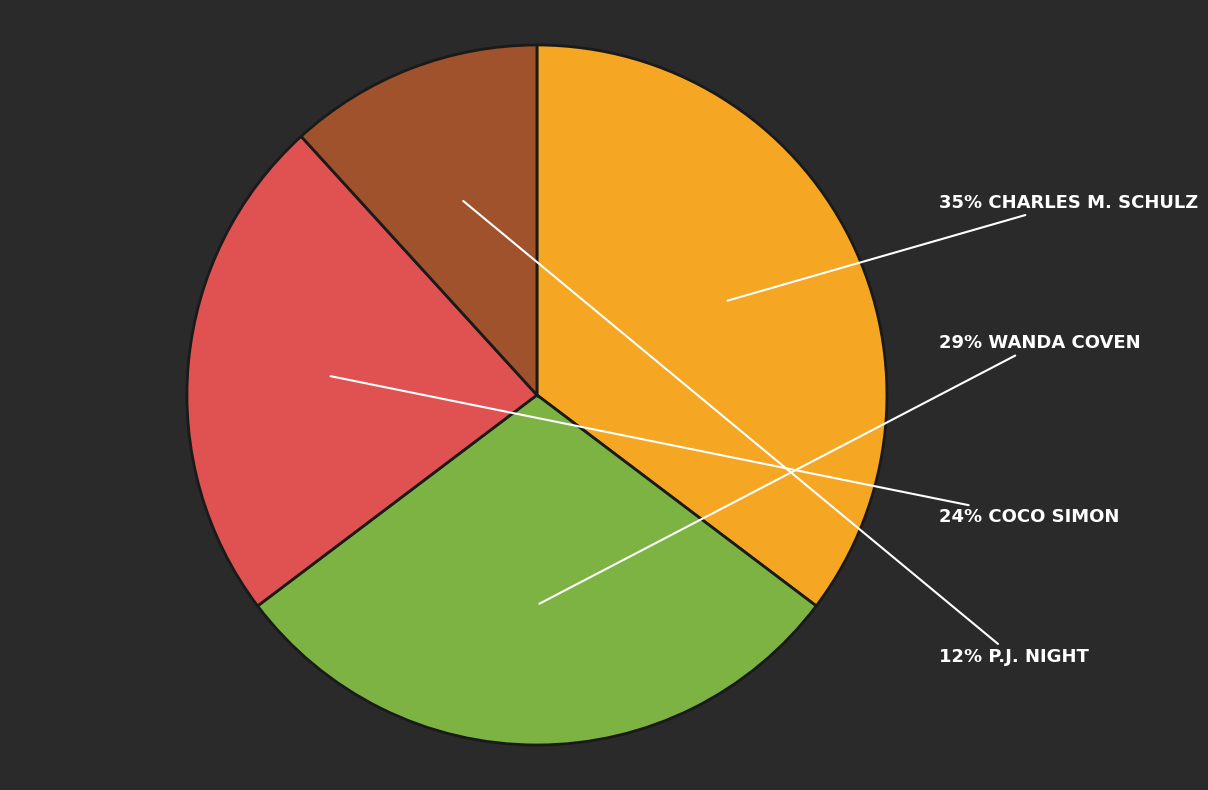

Is there a majority slice in this chart?

No